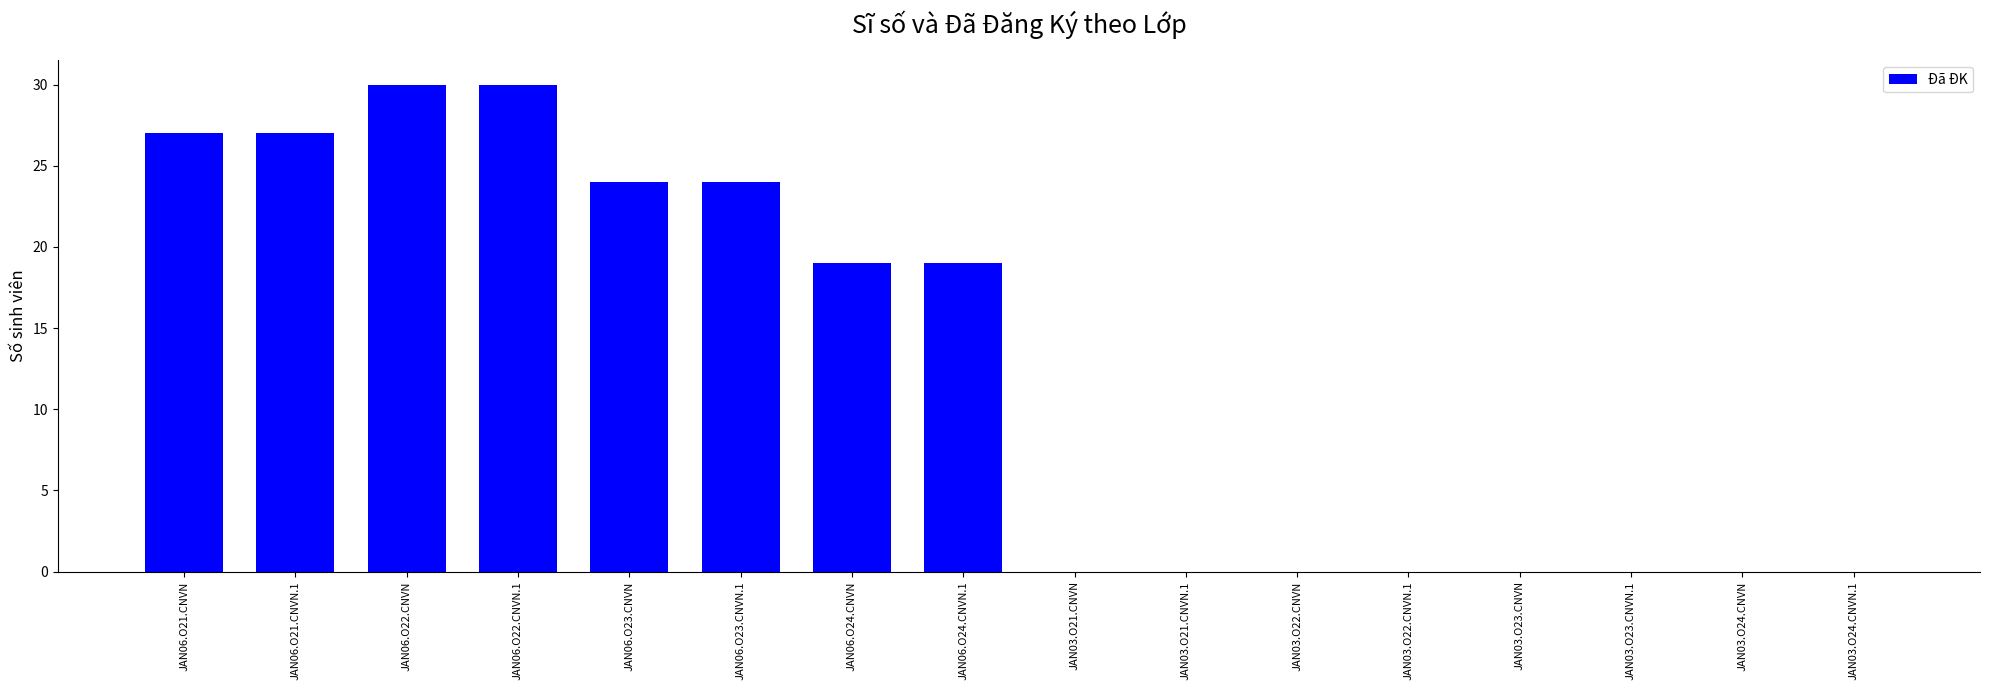

The chart shows a value of 15 at JAN06.O22.CNVN. True or false?

False